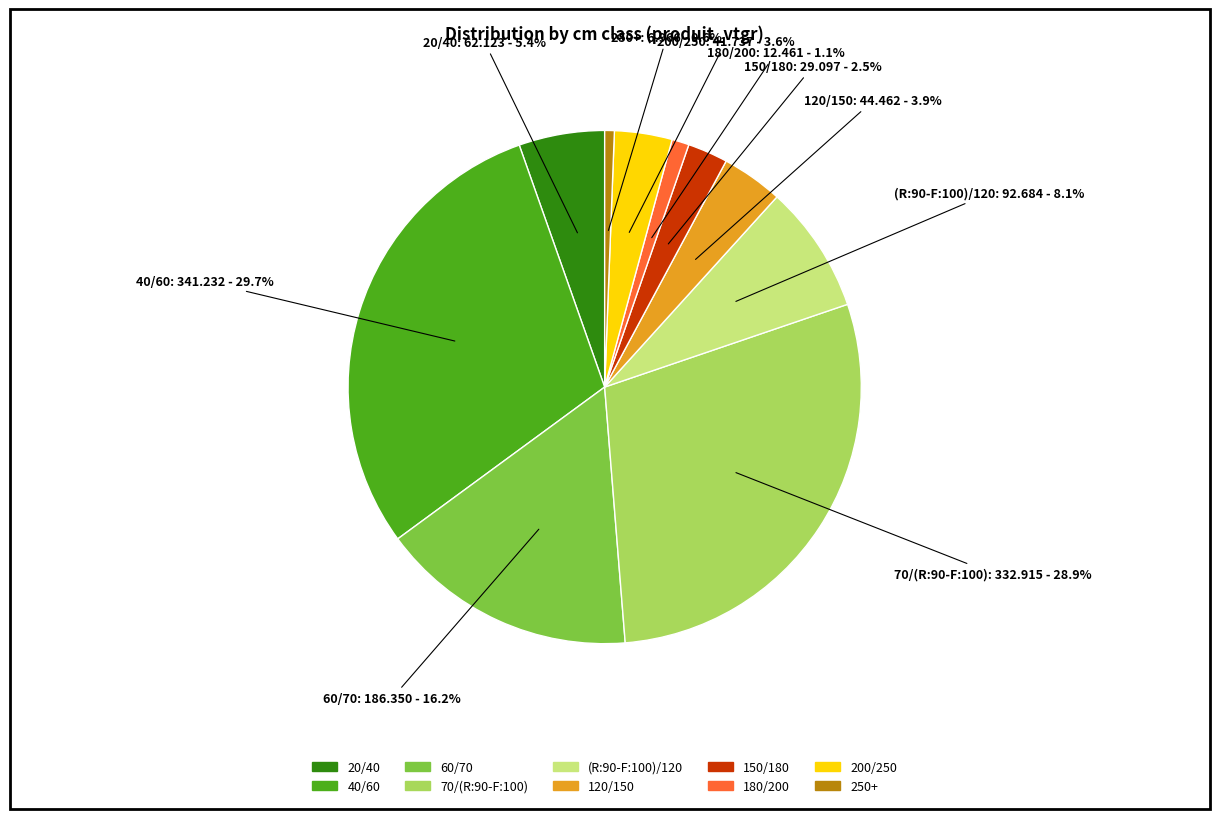

How many slices are in this pie chart?

10